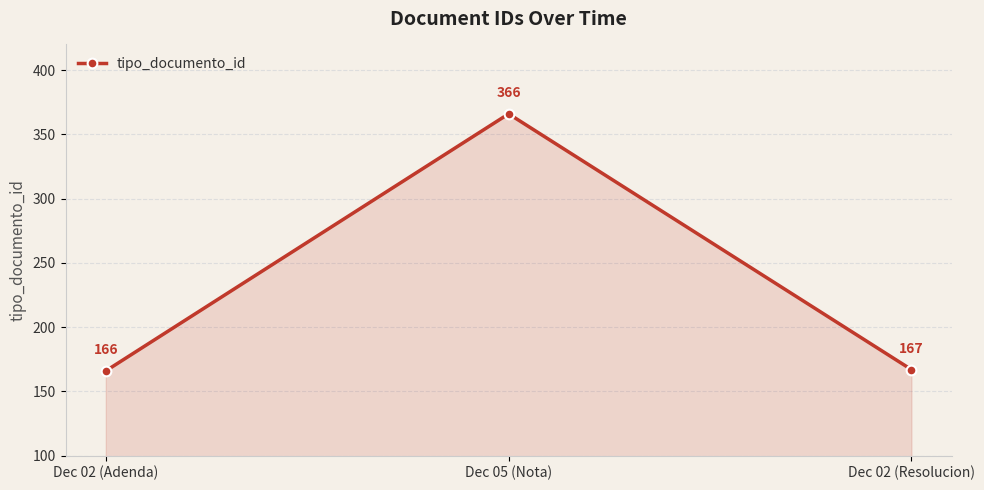

What is the minimum value shown in the chart?

166